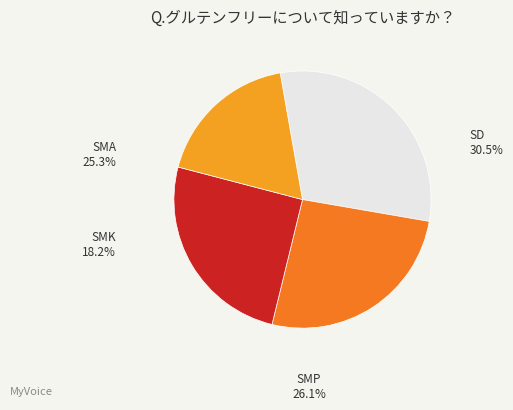

Is there a majority slice in this chart?

No